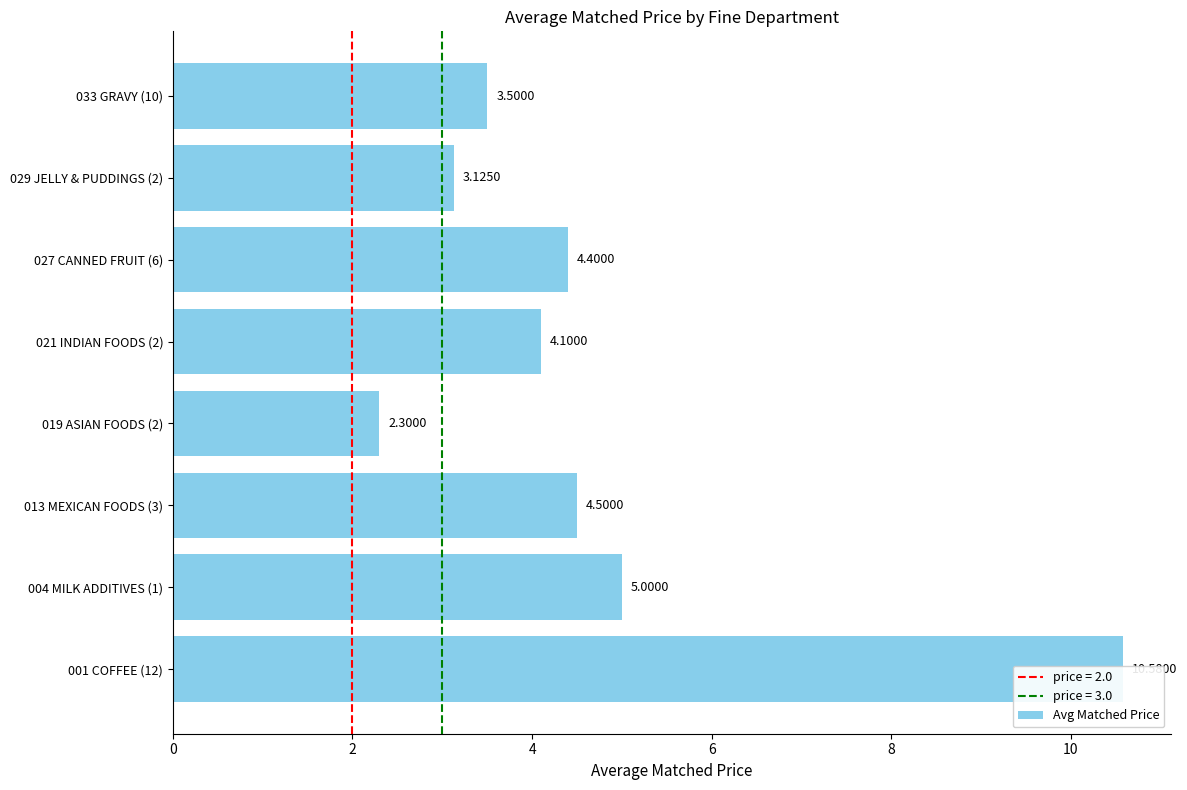

What is the maximum value shown in the chart?

10.6